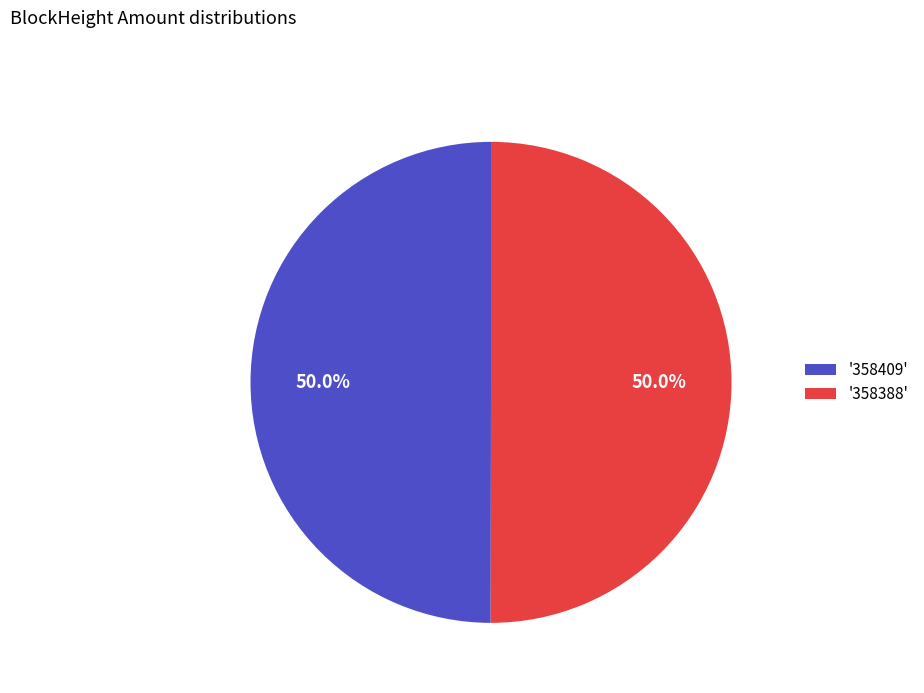

What is the ratio of the value at '358409' to the value at '358388'?

1.0